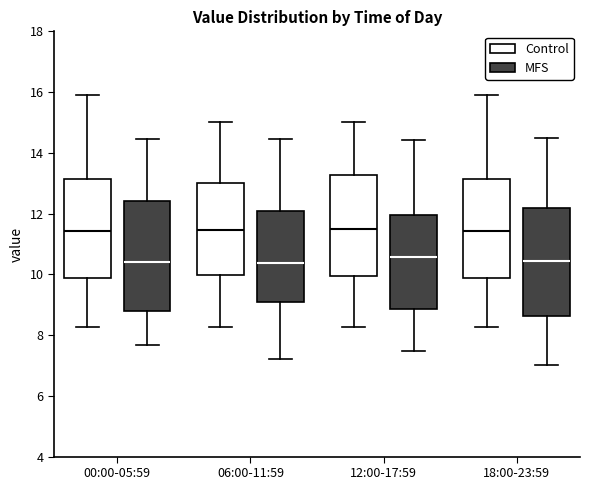

Where is the upper edge of the box for 00:00-05:59 (Control) on the y-axis? The values are not printed on the chart, so give them approximately, as read against the axis.

13.2